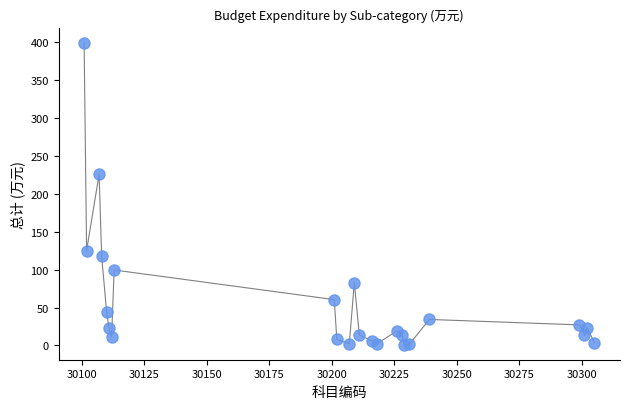

What Y value in the scatter plot is closest to 200?

225.9